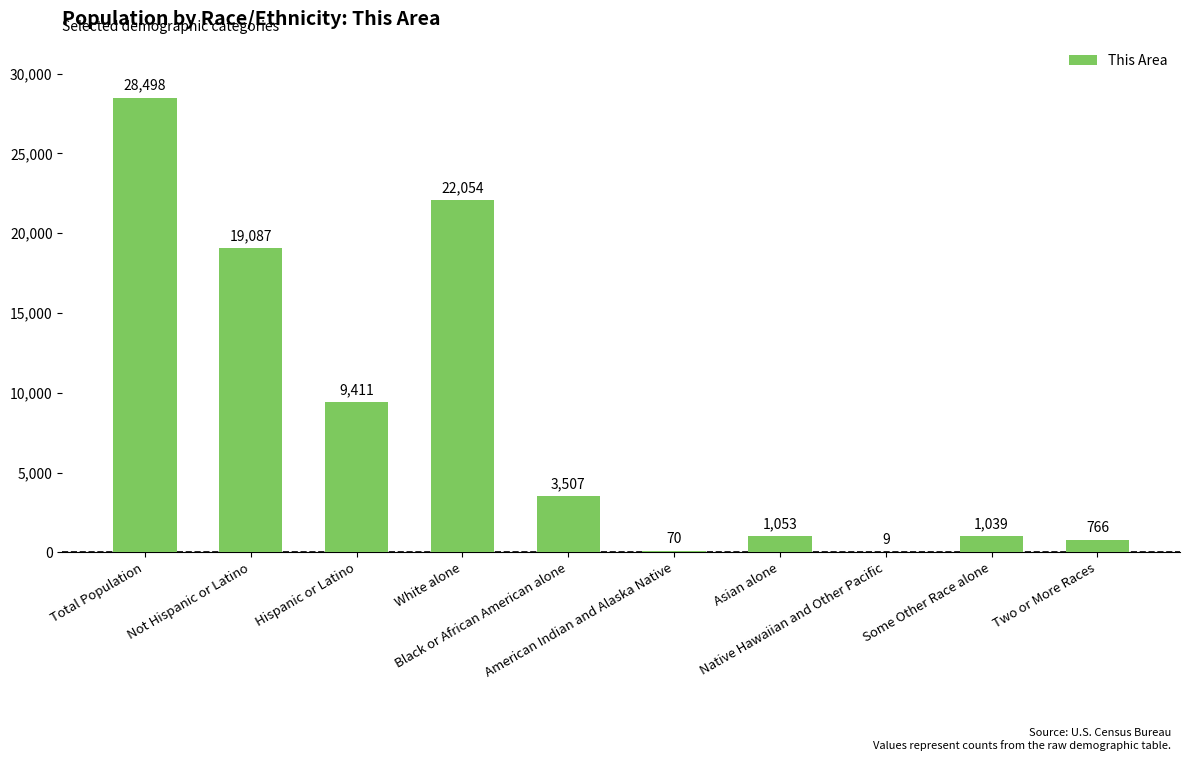

The value at Hispanic or Latino is 9411. True or false?

True